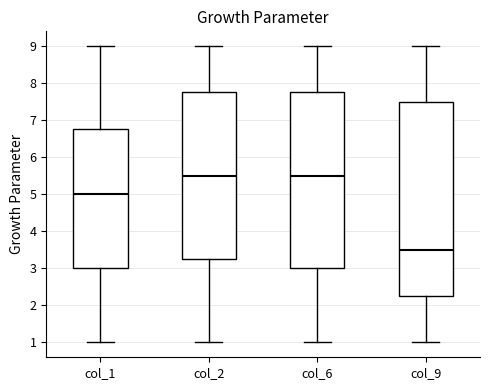

Where is the lower edge of the box for col_9 on the y-axis? The values are not printed on the chart, so give them approximately, as read against the axis.

2.3